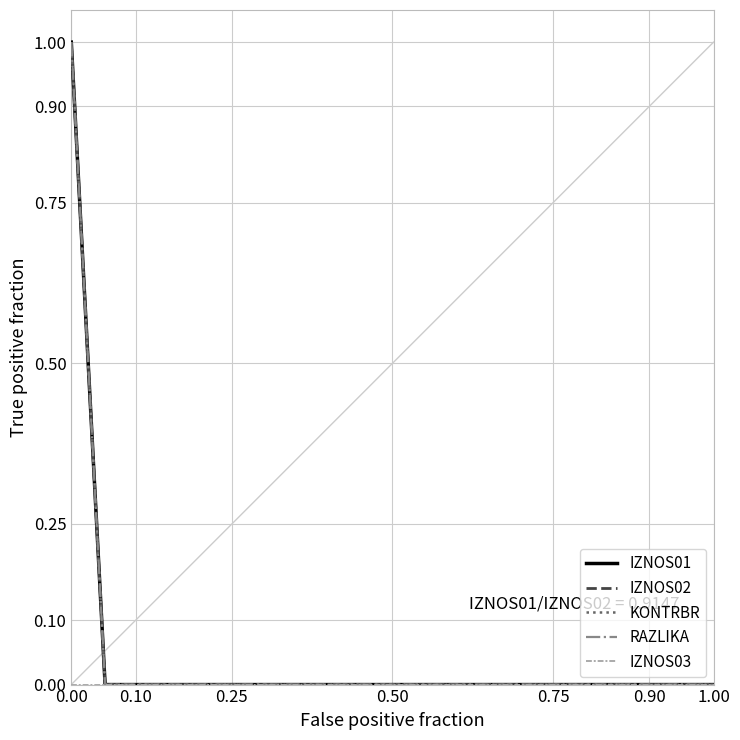

Is this an area chart (filled region under the line)?

No